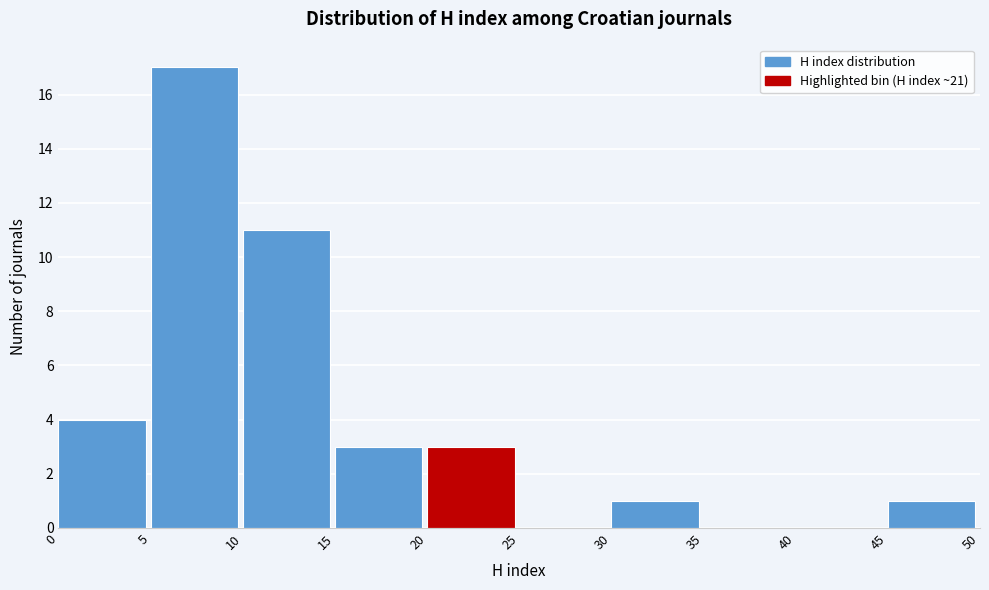

Over which range of the x-axis is the bar tallest?

5 to 10